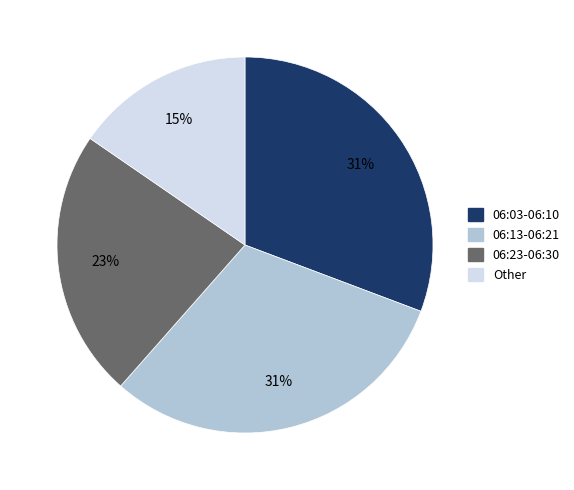

Is there a majority slice in this chart?

No